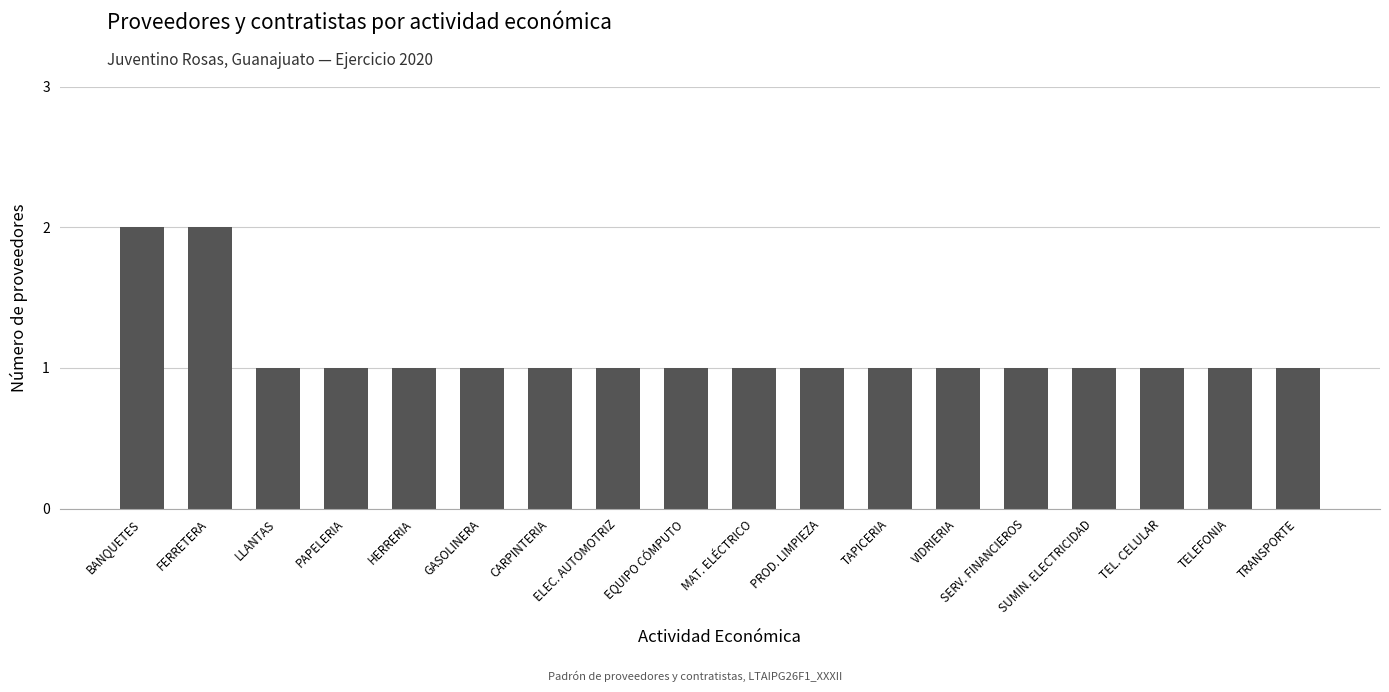

True or false: the data shows 2 at BANQUETES.

True